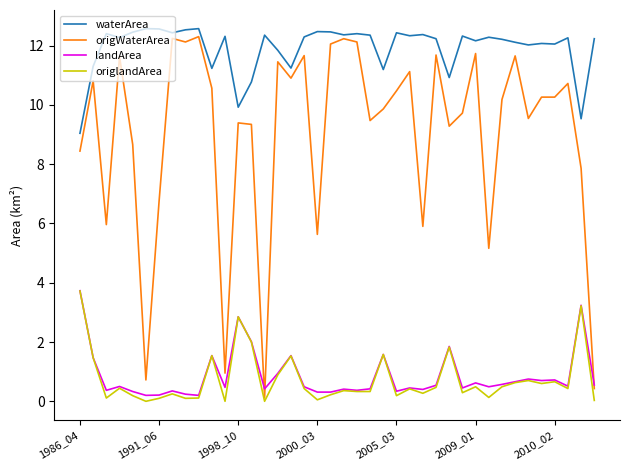

Which series has the largest total across all categories?

waterArea